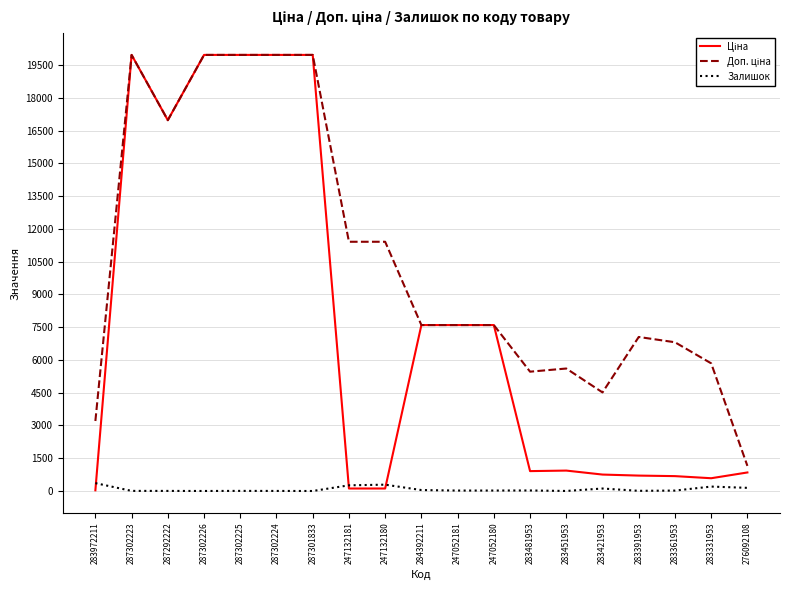

Which series has the largest range (max minus min)?

Ціна